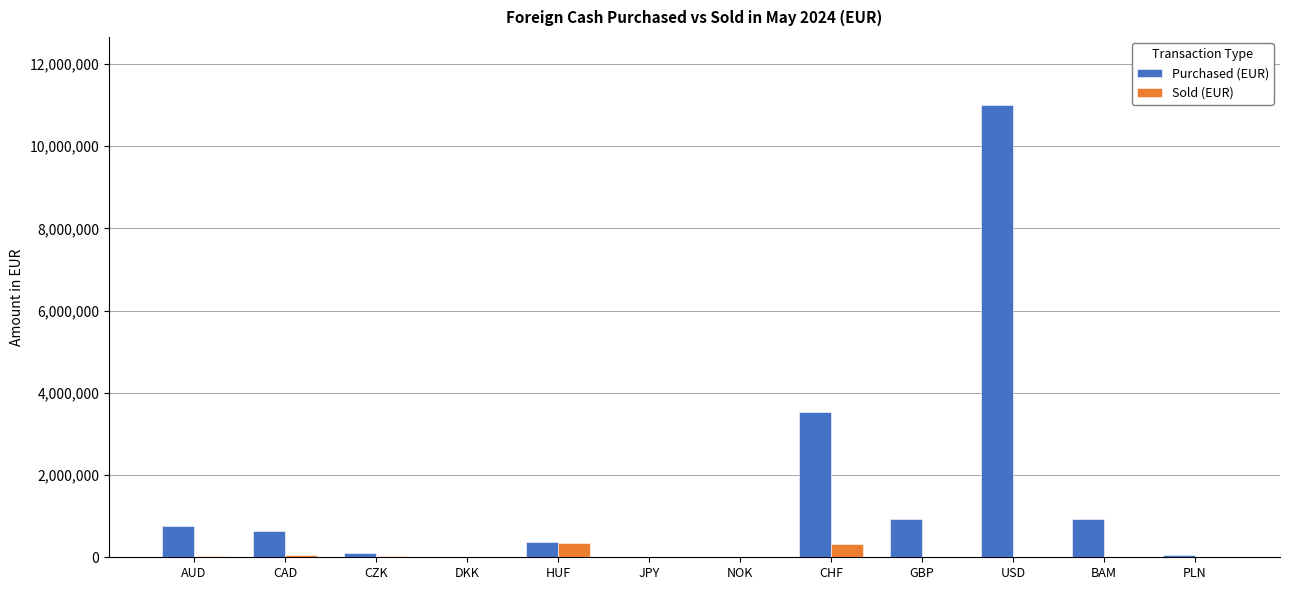

Read the Sold (EUR) value at CZK, to the nearest 50.

20550